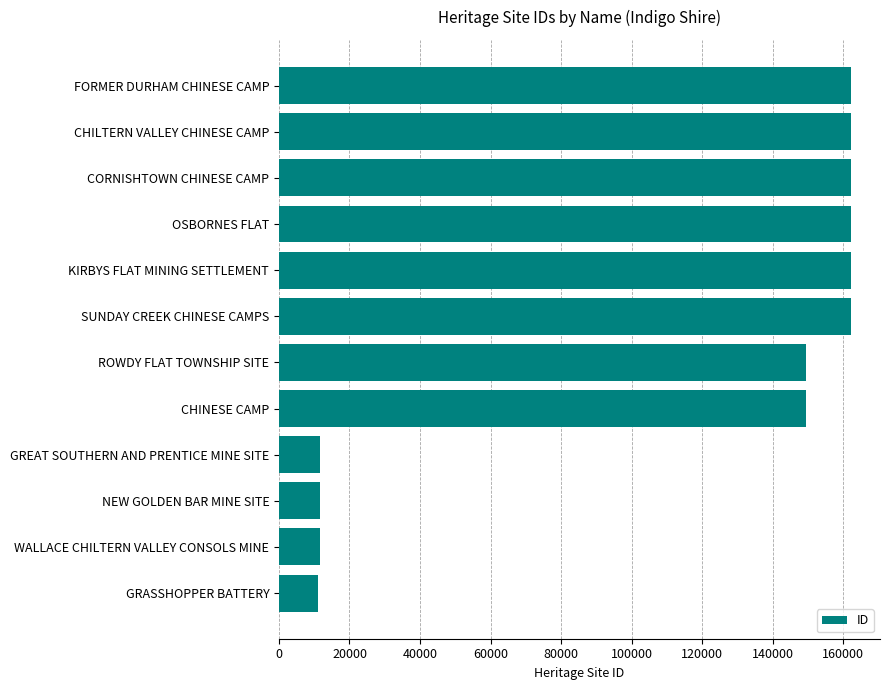

What is the average value?

109919